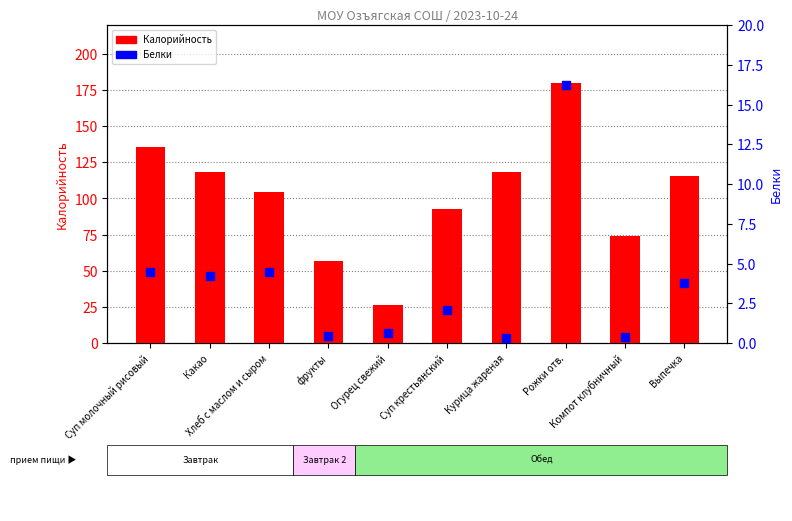

Which series has the largest Y range (max minus min)?

Калорийность